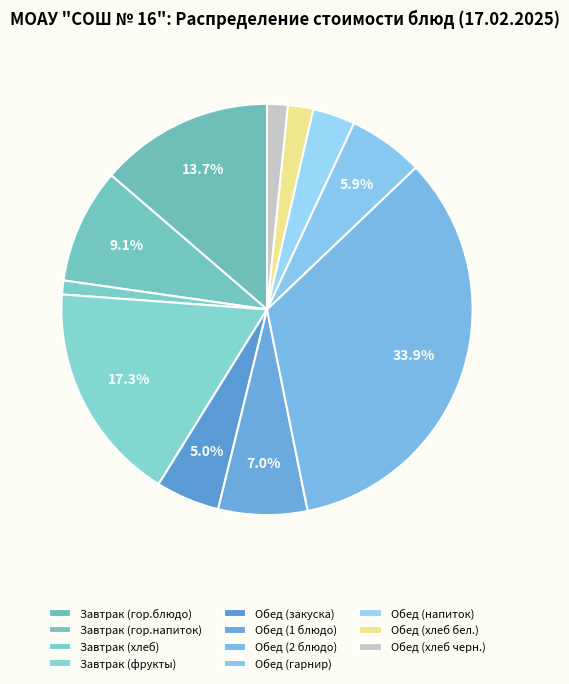

To the nearest percent, what is the combined percentage of Обед (1 блюдо) and Обед (закуска)?

12%